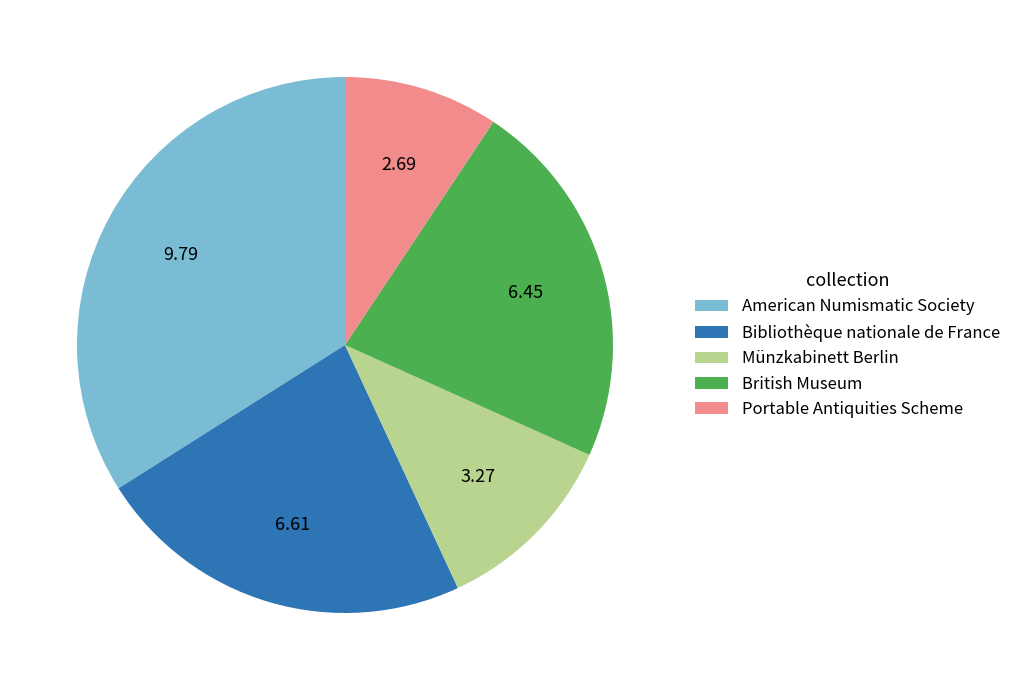

Between Münzkabinett Berlin and Bibliothèque nationale de France, which is larger?

Bibliothèque nationale de France